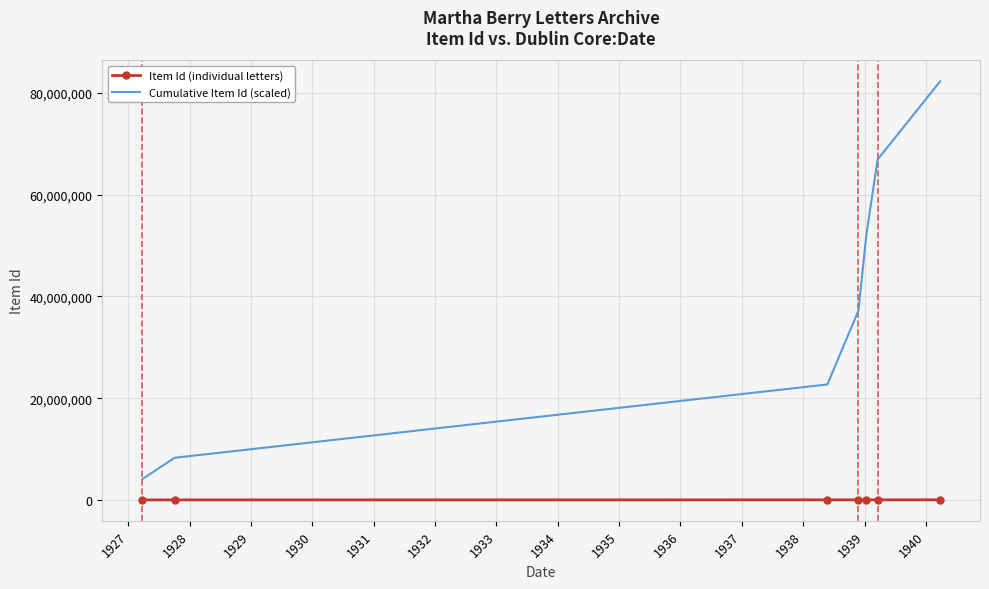

What is the average value of the Cumulative Item Id (scaled) series?

39090571